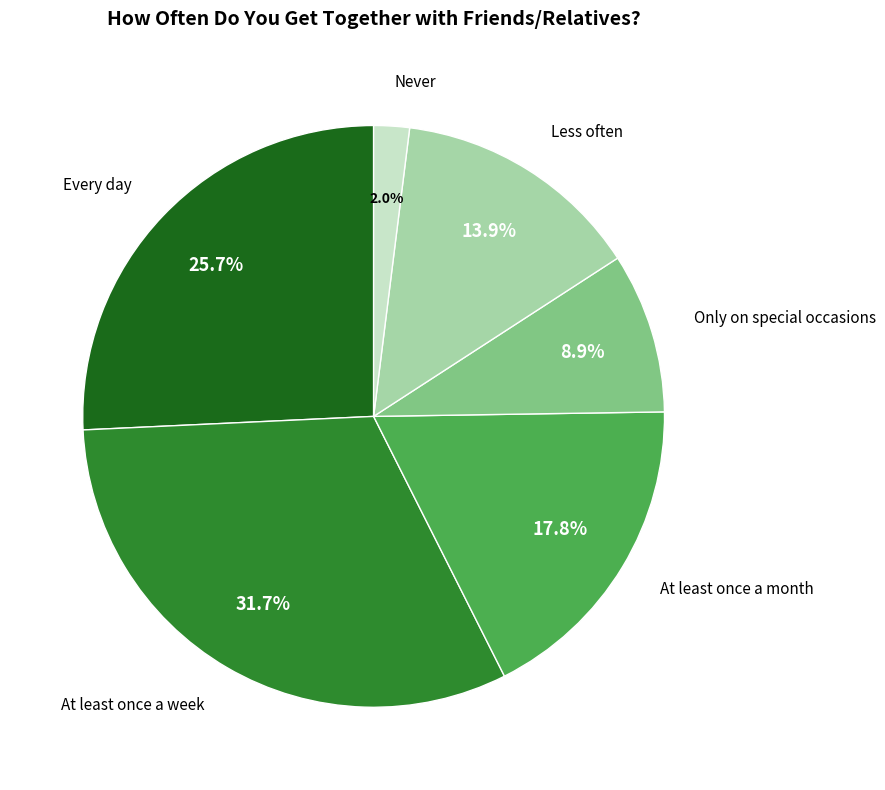

Does any single category account for the majority?

No